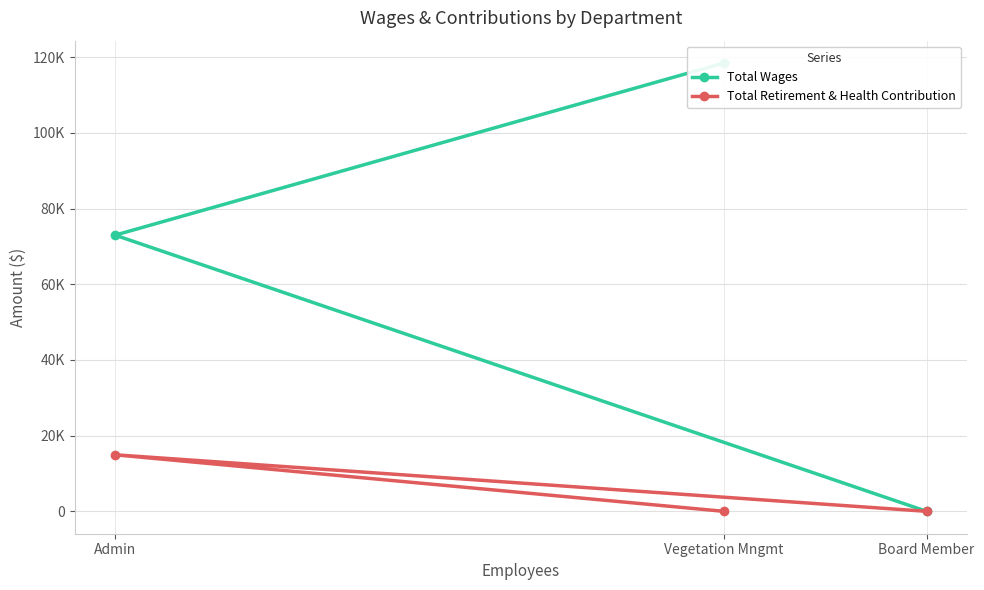

Is the value of Total Retirement & Health Contribution at Board Member greater than the value of Total Wages at Admin?

No